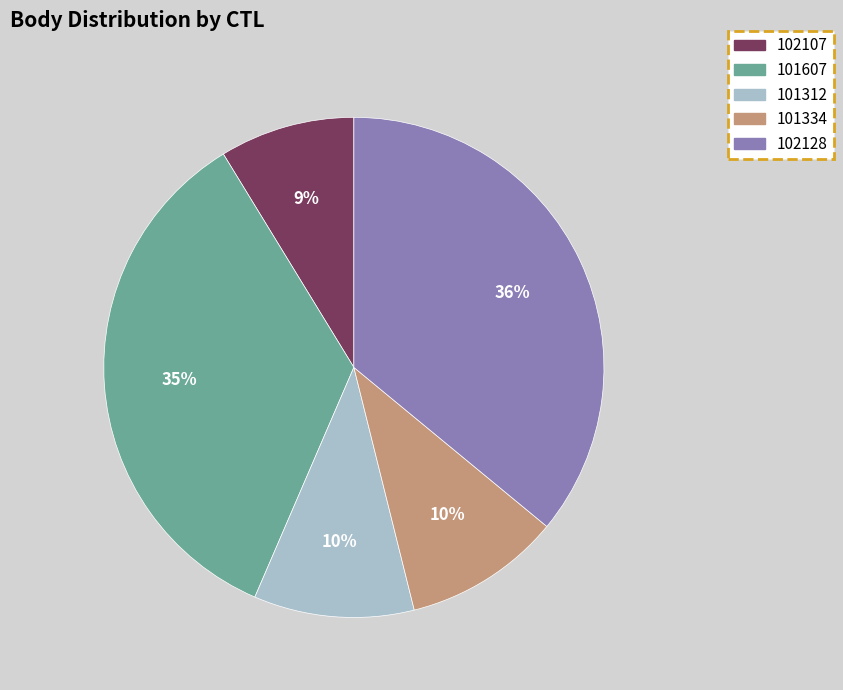

The 102107 slice represents 1% of the pie. True or false?

False